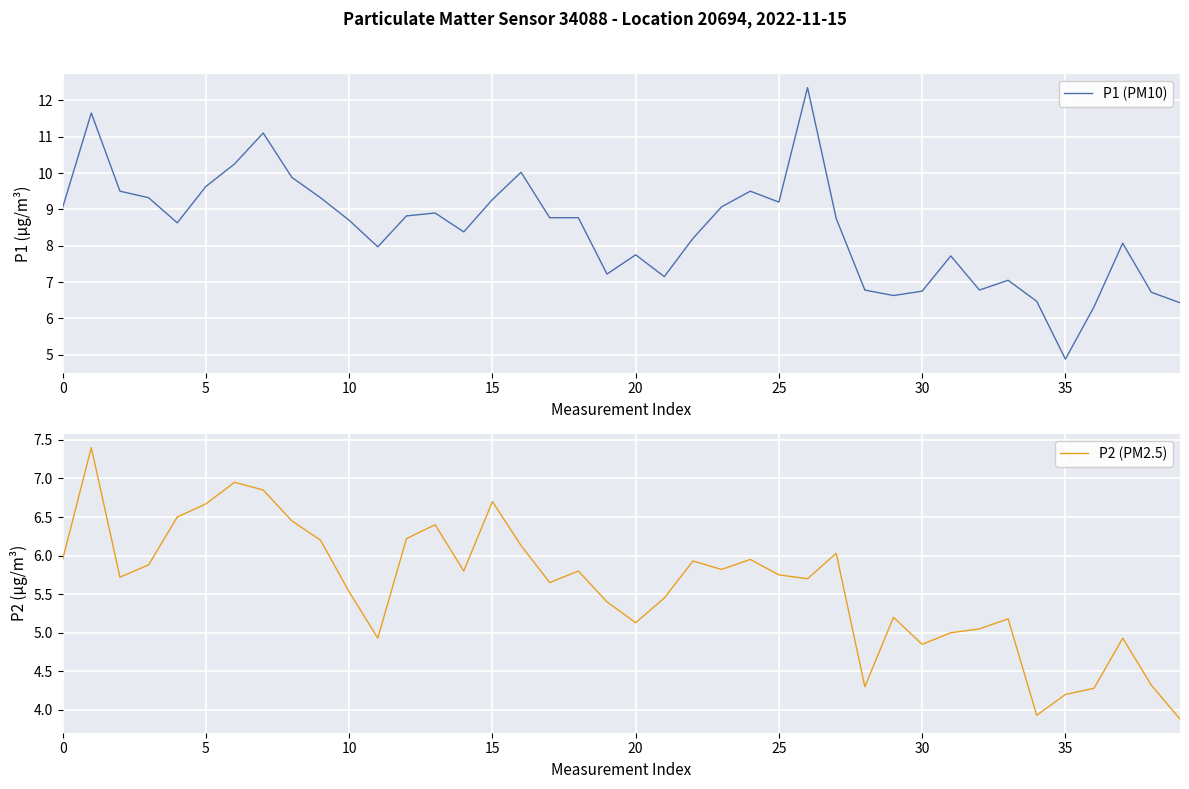

The value of P2 (PM2.5) at 27 is 6.0. True or false?

True